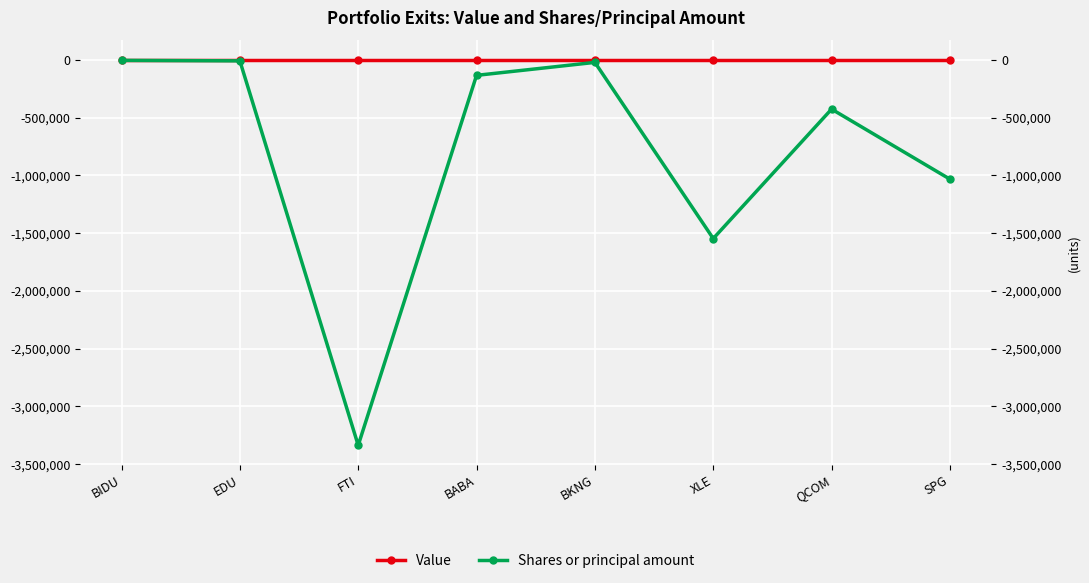

Where is Value nearest to the value 0?

BIDU